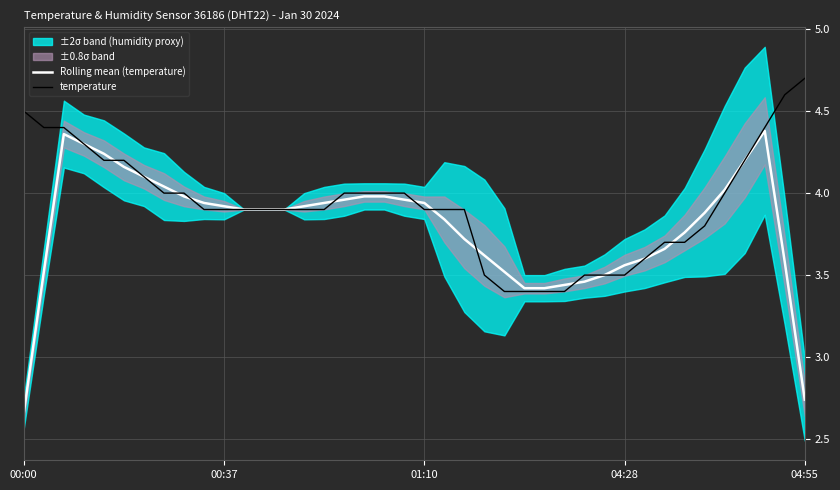

What is the difference between the maximum and minimum values in the Rolling mean (temperature) series?

1.7